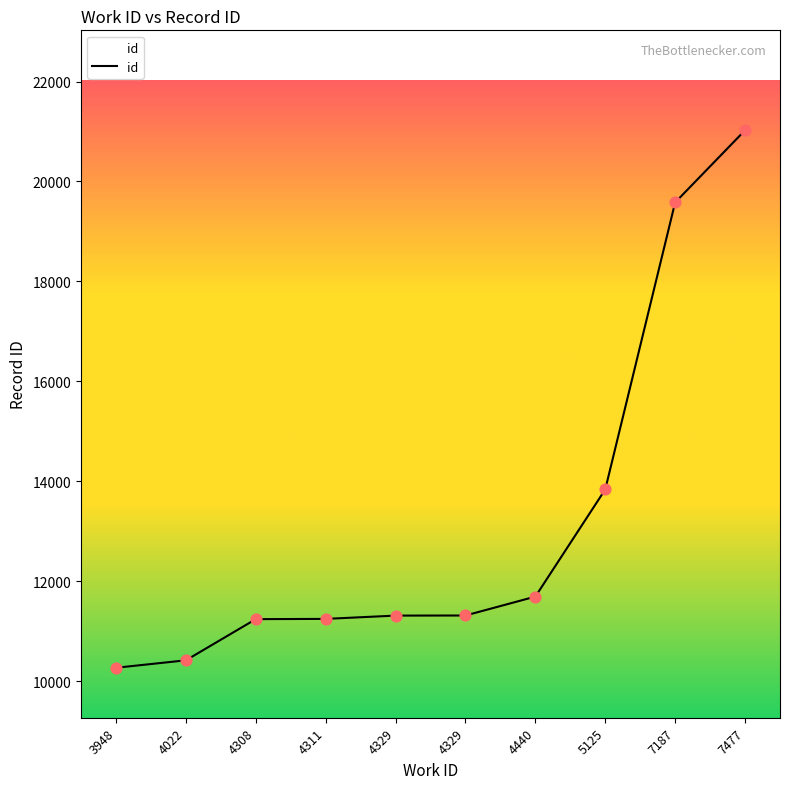

How many lines are shown in the chart?

1